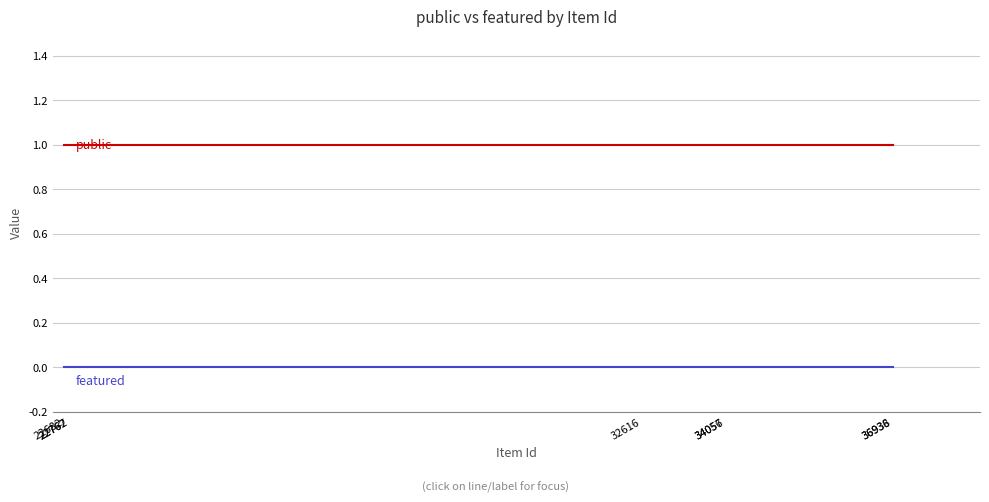

True or false: featured and public intersect in this chart.

False